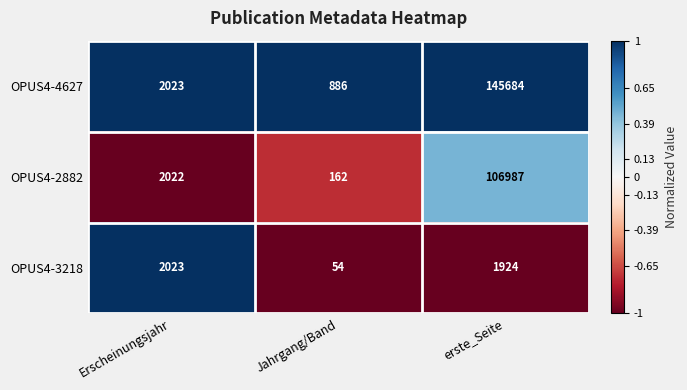

Rank the categories by OPUS4-2882 value from lowest to highest.

Jahrgang/Band, Erscheinungsjahr, erste_Seite